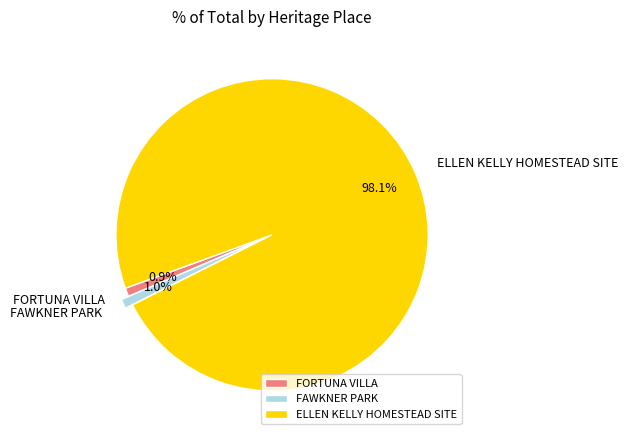

To the nearest percent, what portion does ELLEN KELLY HOMESTEAD SITE represent?

98%